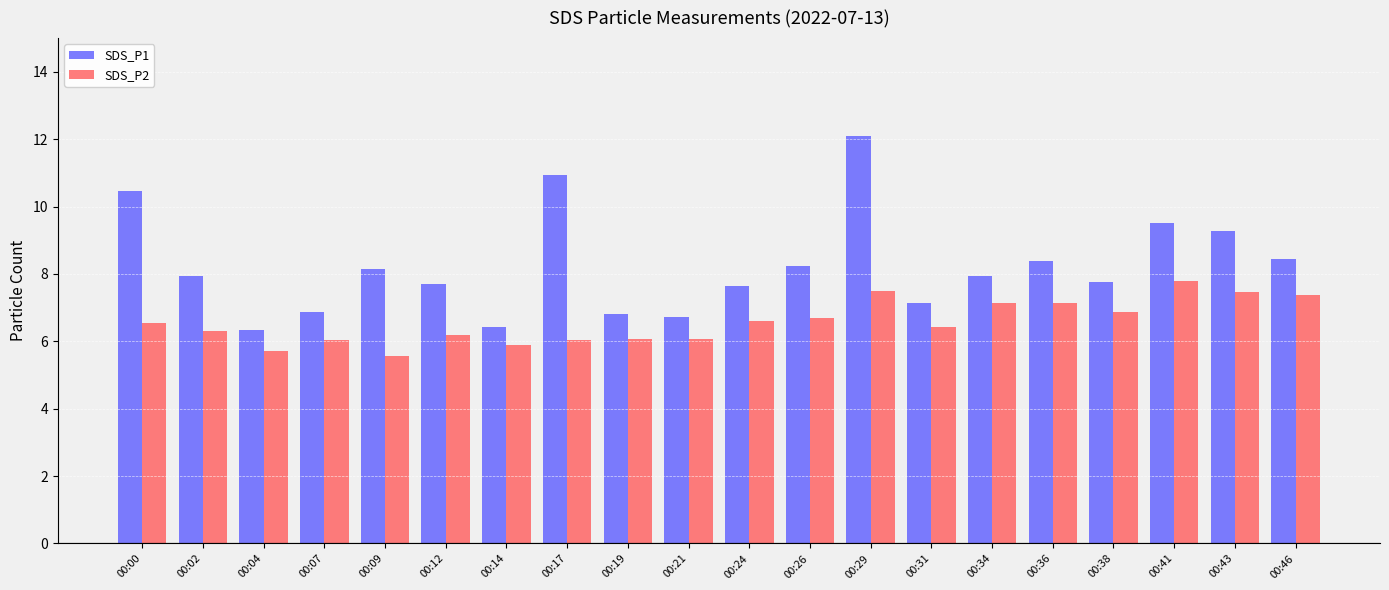

Where does the SDS_P2 series first go above 6?

00:00